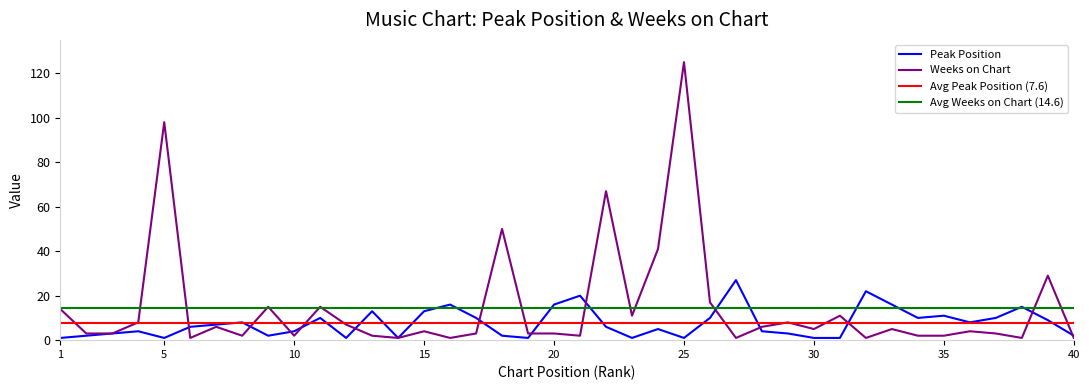

Reading left to right, extract all data points from this chart.

Peak Position: 1=1	2=2	3=3	4=4	5=1	6=6	7=7	8=8	9=2	10=4	11=10	12=1	13=13	14=1	15=13	16=16	17=10	18=2	19=1	20=16	21=20	22=6	23=1	24=5	25=1	26=10	27=27	28=4	29=3	30=1	31=1	32=22	33=16	34=10	35=11	36=8	37=10	38=15	39=9	40=2
Weeks on Chart: 1=14	2=3	3=3	4=8	5=98	6=1	7=6	8=2	9=15	10=2	11=15	12=7	13=2	14=1	15=4	16=1	17=3	18=50	19=3	20=3	21=2	22=67	23=11	24=41	25=125	26=17	27=1	28=6	29=8	30=5	31=11	32=1	33=5	34=2	35=2	36=4	37=3	38=1	39=29	40=1